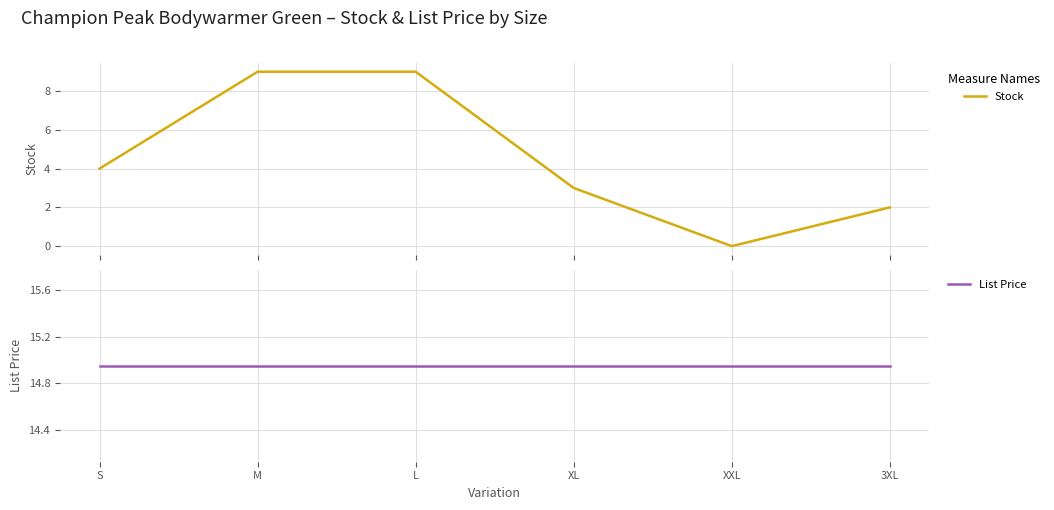

Rank the series at 3XL from lowest to highest value.

Stock, List Price